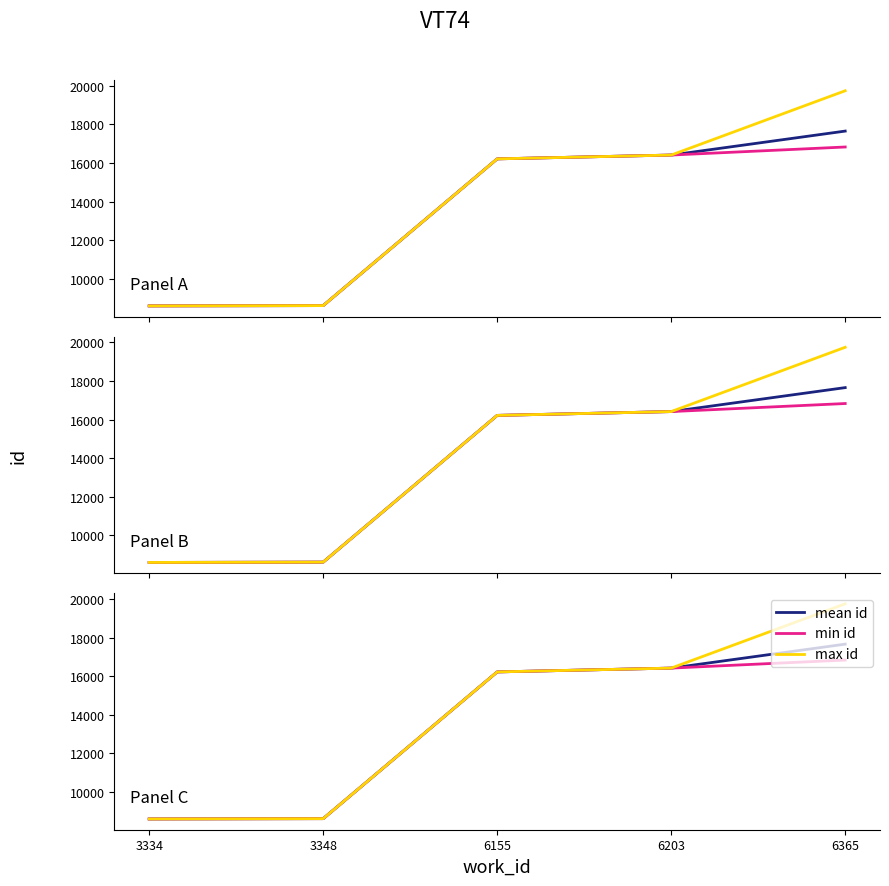

Rank the series at 3348 from lowest to highest value.

mean id, min id, max id